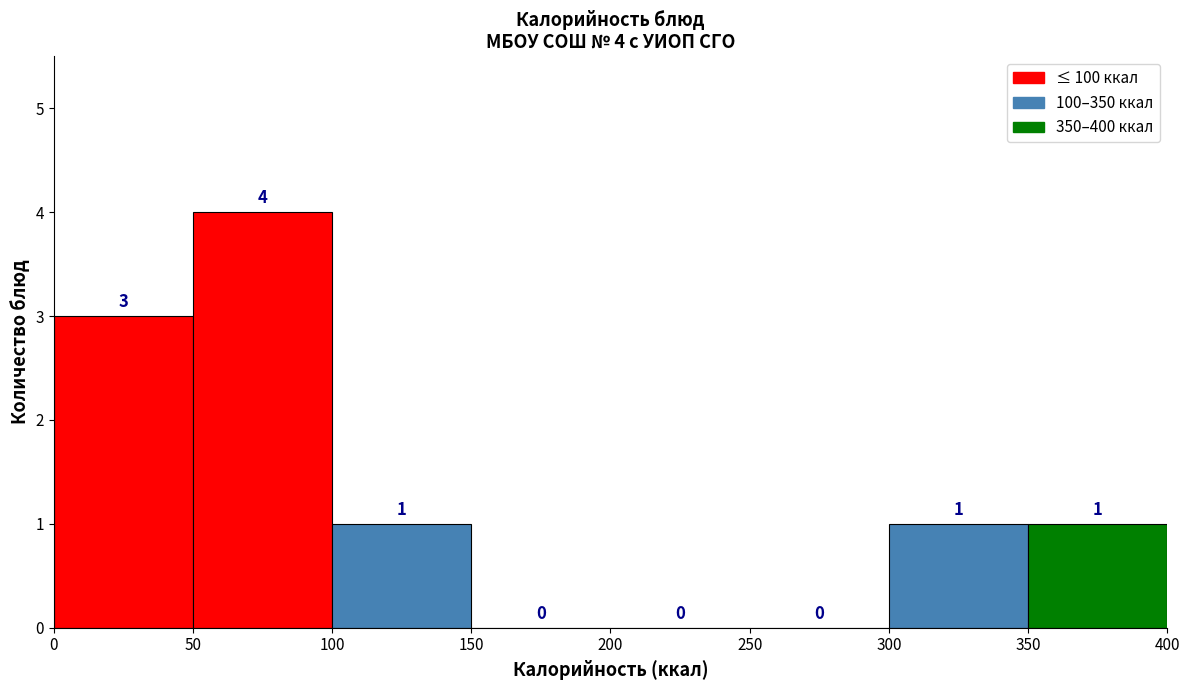

Which range on the x-axis has the tallest bar?

50 to 100